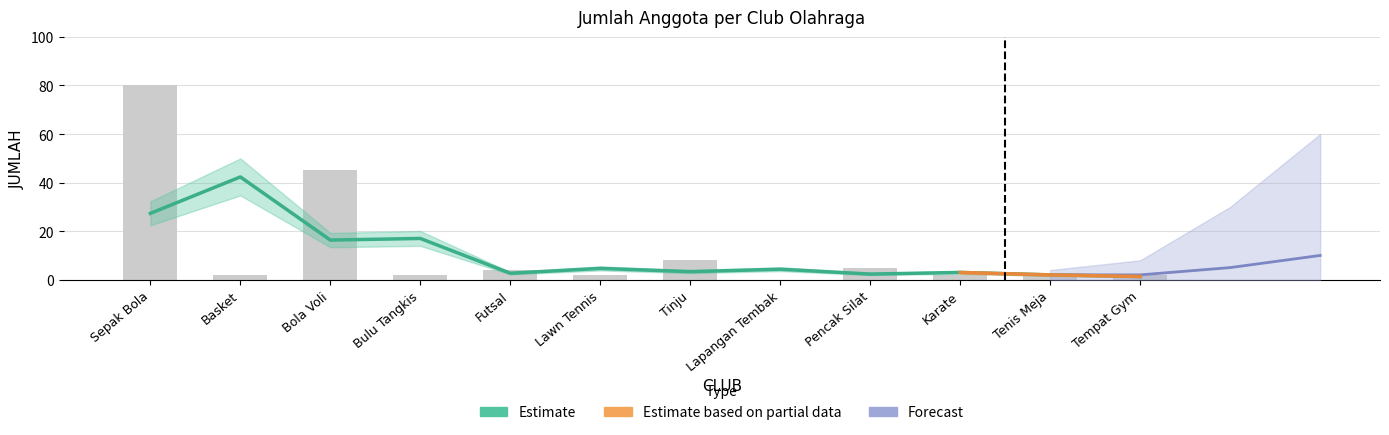

How many values exceed 2?

5